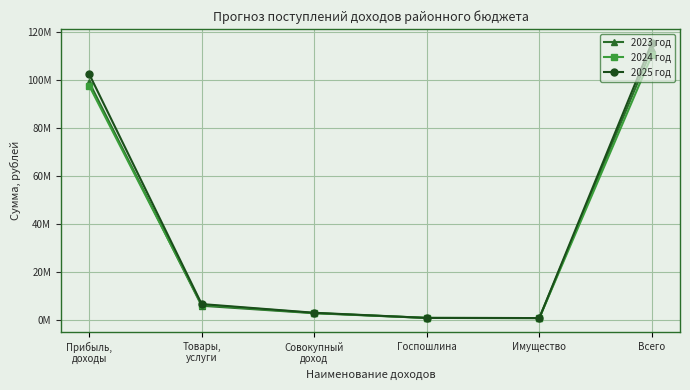

Which has a higher value, Имущество or Госпошлина?

Госпошлина